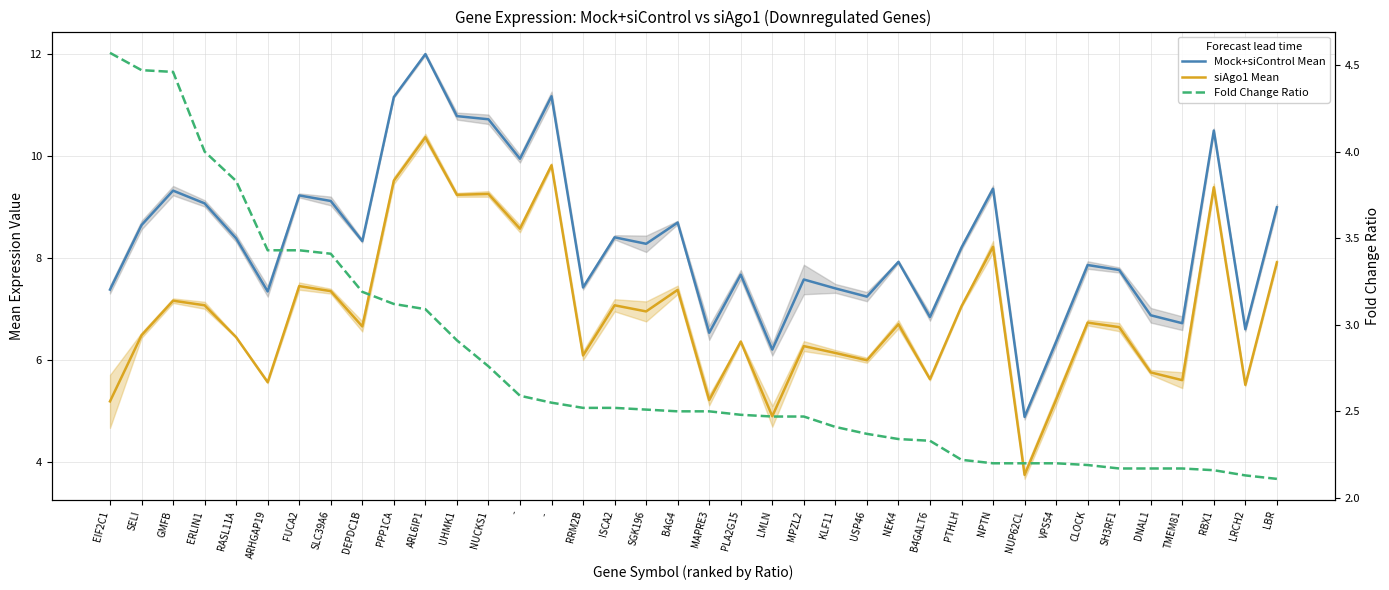

At how many categories does at least one series exceed 3?

38